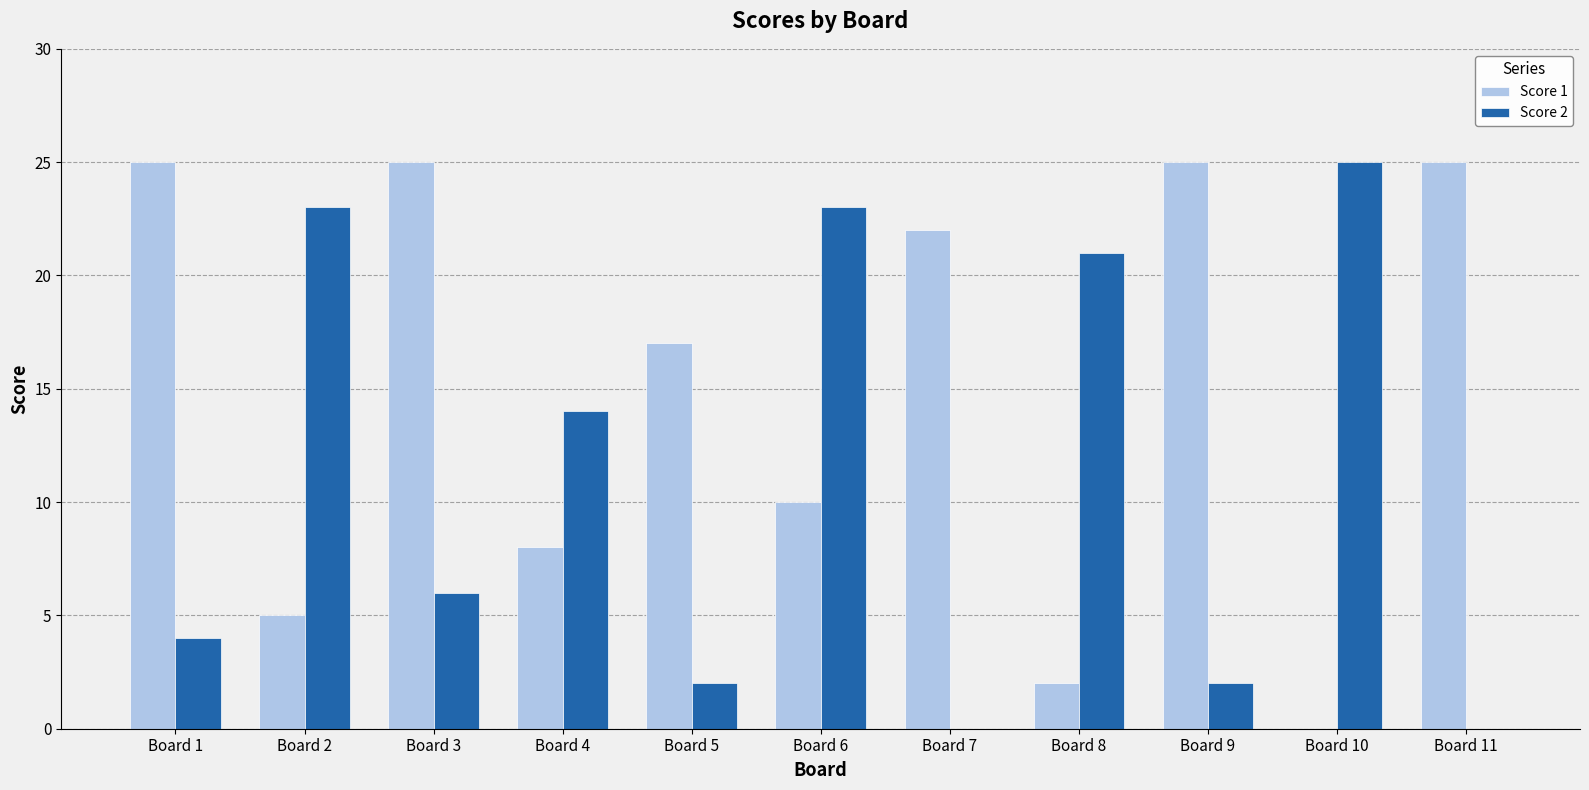

The Score 1 series shows 25 at Board 3. True or false?

True